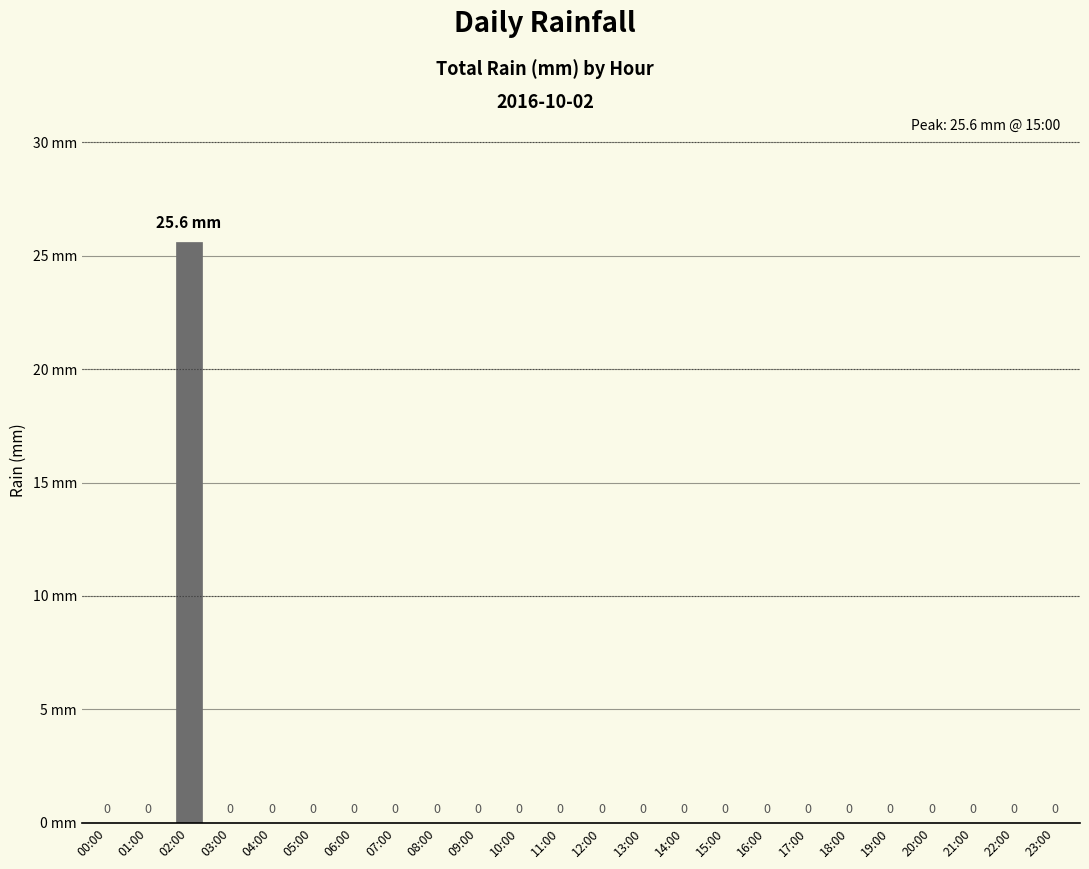

At which category does the chart reach its peak across all series?

02:00